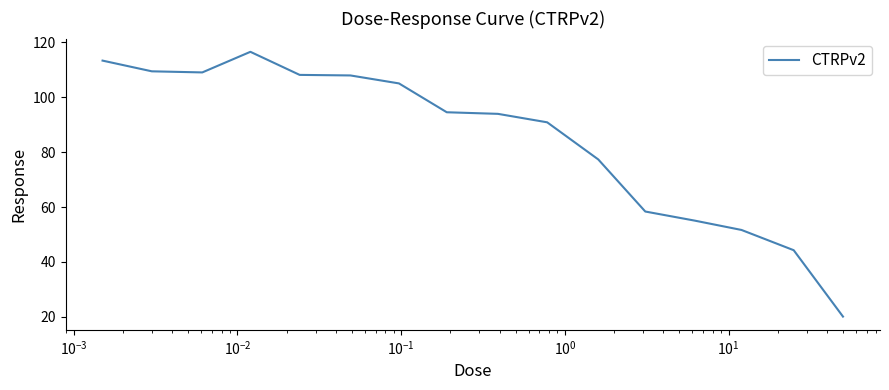

Does the chart display data point markers on the line(s)?

No